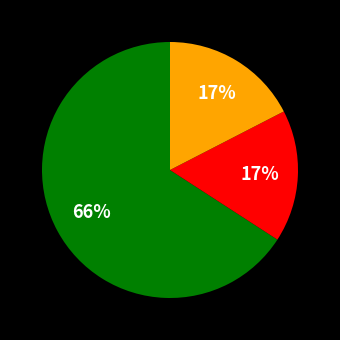

Is there any slice that represents more than half of the pie?

Yes